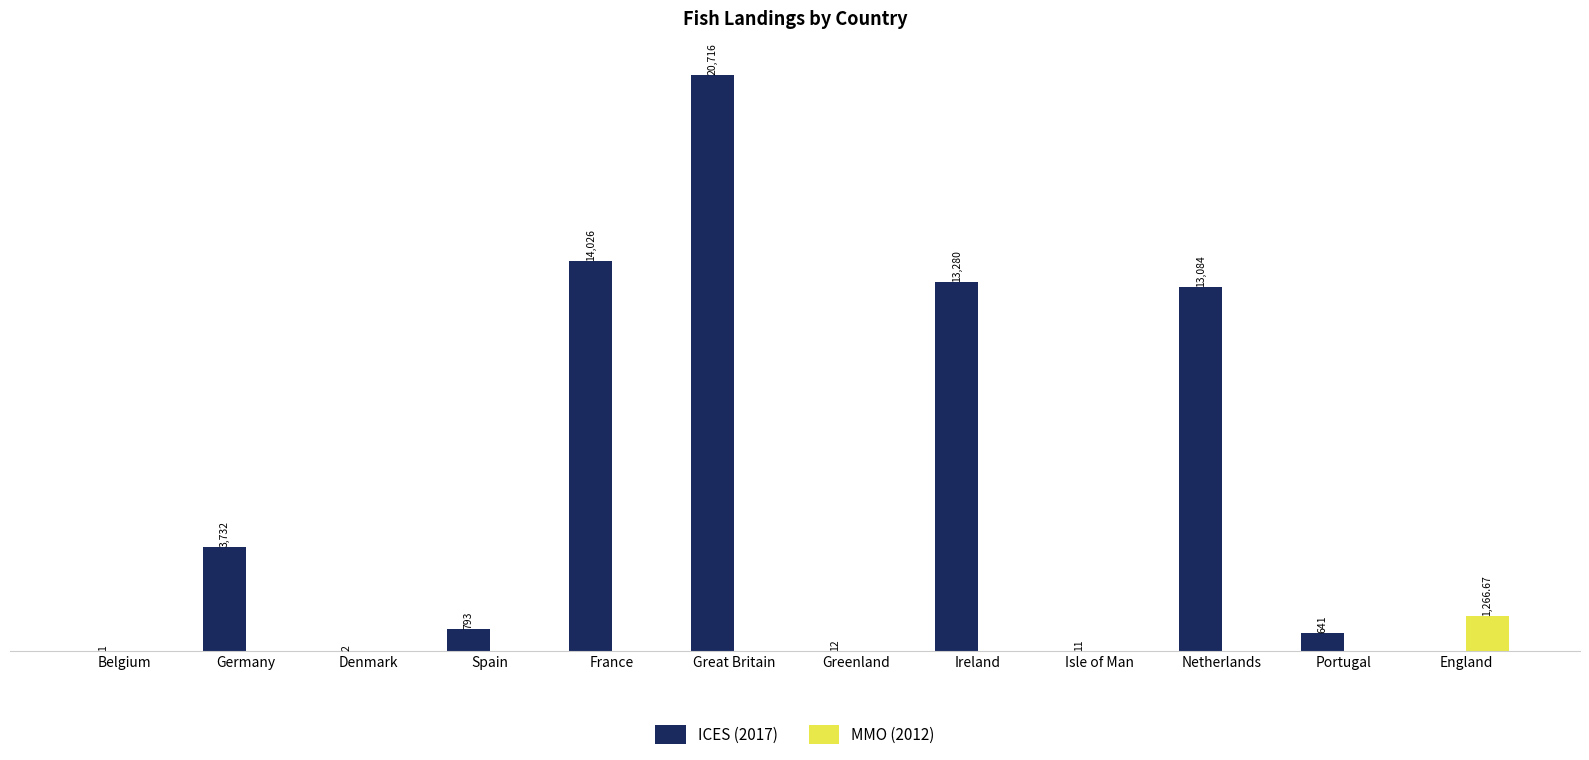

At which label is ICES (2017) closest to 10358?

Netherlands